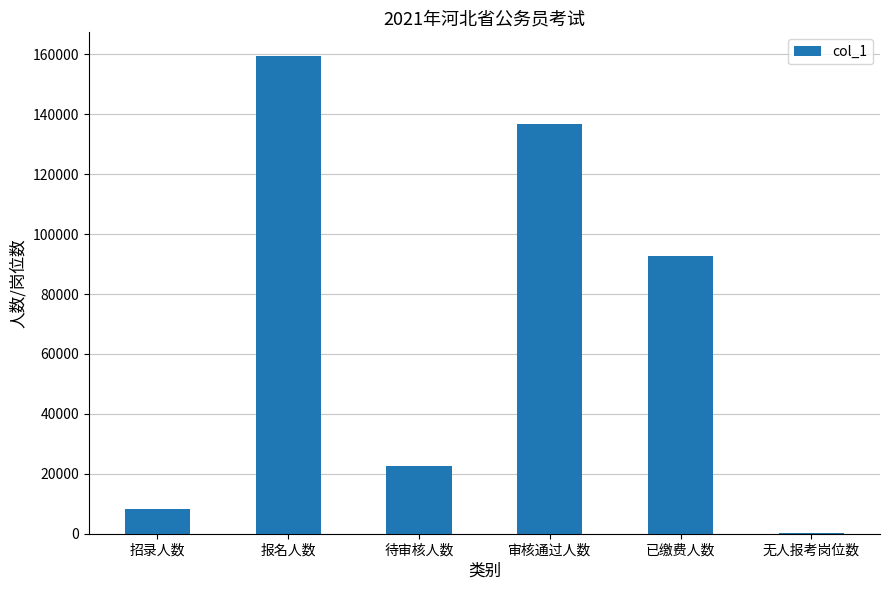

What is the difference between the values at 无人报考岗位数 and 报名人数?

159175